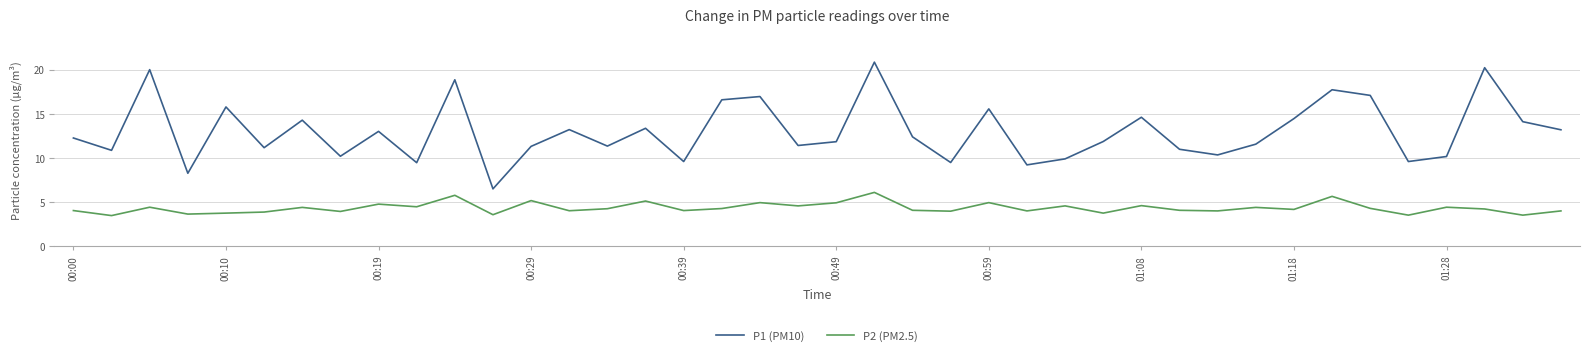

True or false: P2 (PM2.5) and P1 (PM10) intersect in this chart.

False